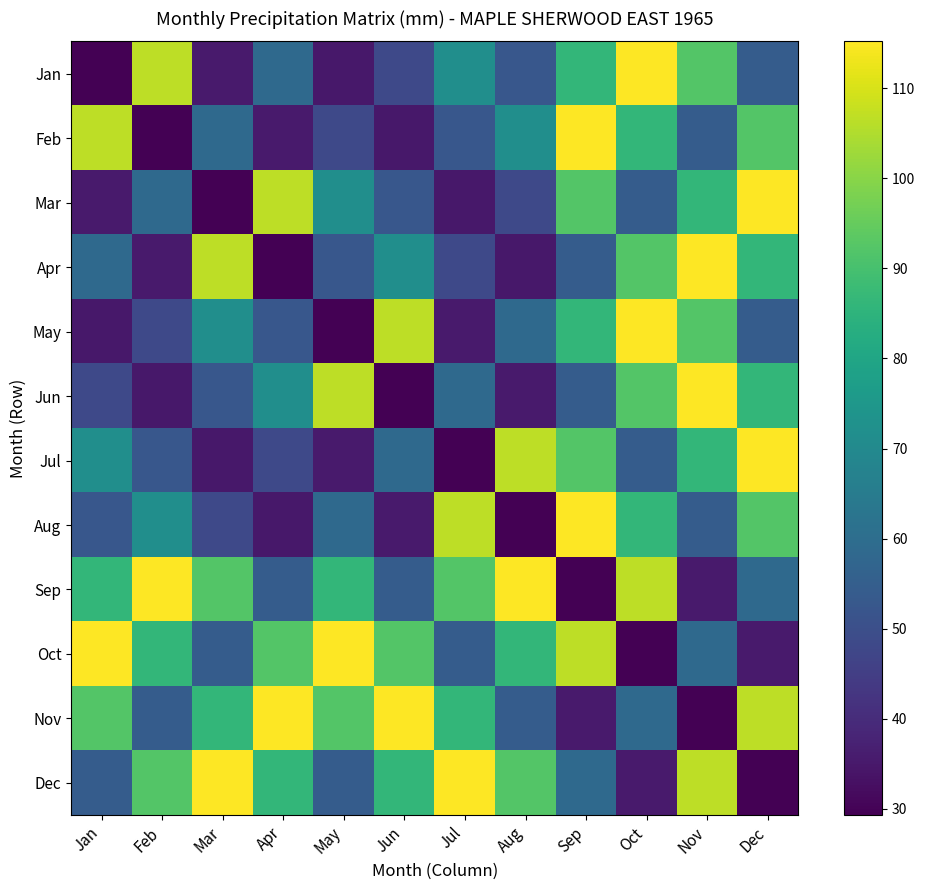

Reading right to left, what are all the values shown in this chart?

Jan: Dec=54.4	Nov=92.2	Oct=115.2	Sep=86.3	Aug=52.5	Jul=71.9	Jun=48.1	May=34.9	Apr=58.6	Mar=35.4	Feb=106.6	Jan=29.3
Feb: Dec=92.2	Nov=54.4	Oct=86.3	Sep=115.2	Aug=71.9	Jul=52.5	Jun=34.9	May=48.1	Apr=35.4	Mar=58.6	Feb=29.3	Jan=106.6
Mar: Dec=115.2	Nov=86.3	Oct=54.4	Sep=92.2	Aug=48.1	Jul=34.9	Jun=52.5	May=71.9	Apr=106.6	Mar=29.3	Feb=58.6	Jan=35.4
Apr: Dec=86.3	Nov=115.2	Oct=92.2	Sep=54.4	Aug=34.9	Jul=48.1	Jun=71.9	May=52.5	Apr=29.3	Mar=106.6	Feb=35.4	Jan=58.6
May: Dec=54.4	Nov=92.2	Oct=115.2	Sep=86.3	Aug=58.6	Jul=35.4	Jun=106.6	May=29.3	Apr=52.5	Mar=71.9	Feb=48.1	Jan=34.9
Jun: Dec=86.3	Nov=115.2	Oct=92.2	Sep=54.4	Aug=35.4	Jul=58.6	Jun=29.3	May=106.6	Apr=71.9	Mar=52.5	Feb=34.9	Jan=48.1
Jul: Dec=115.2	Nov=86.3	Oct=54.4	Sep=92.2	Aug=106.6	Jul=29.3	Jun=58.6	May=35.4	Apr=48.1	Mar=34.9	Feb=52.5	Jan=71.9
Aug: Dec=92.2	Nov=54.4	Oct=86.3	Sep=115.2	Aug=29.3	Jul=106.6	Jun=35.4	May=58.6	Apr=34.9	Mar=48.1	Feb=71.9	Jan=52.5
Sep: Dec=58.6	Nov=35.4	Oct=106.6	Sep=29.3	Aug=115.2	Jul=92.2	Jun=54.4	May=86.3	Apr=54.4	Mar=92.2	Feb=115.2	Jan=86.3
Oct: Dec=35.4	Nov=58.6	Oct=29.3	Sep=106.6	Aug=86.3	Jul=54.4	Jun=92.2	May=115.2	Apr=92.2	Mar=54.4	Feb=86.3	Jan=115.2
Nov: Dec=106.6	Nov=29.3	Oct=58.6	Sep=35.4	Aug=54.4	Jul=86.3	Jun=115.2	May=92.2	Apr=115.2	Mar=86.3	Feb=54.4	Jan=92.2
Dec: Dec=29.3	Nov=106.6	Oct=35.4	Sep=58.6	Aug=92.2	Jul=115.2	Jun=86.3	May=54.4	Apr=86.3	Mar=115.2	Feb=92.2	Jan=54.4